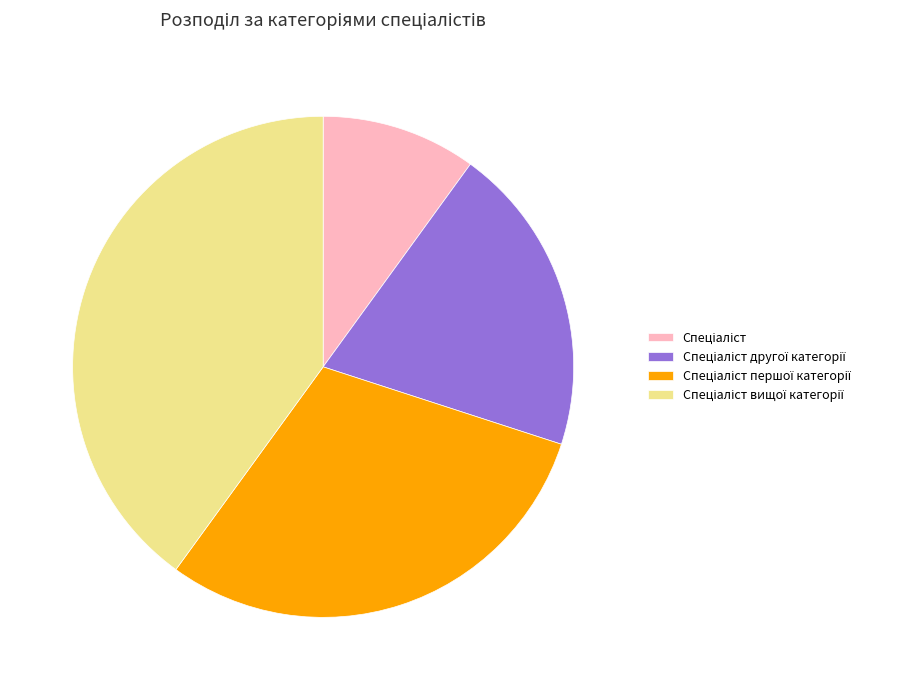

How many segments does this pie chart have?

4